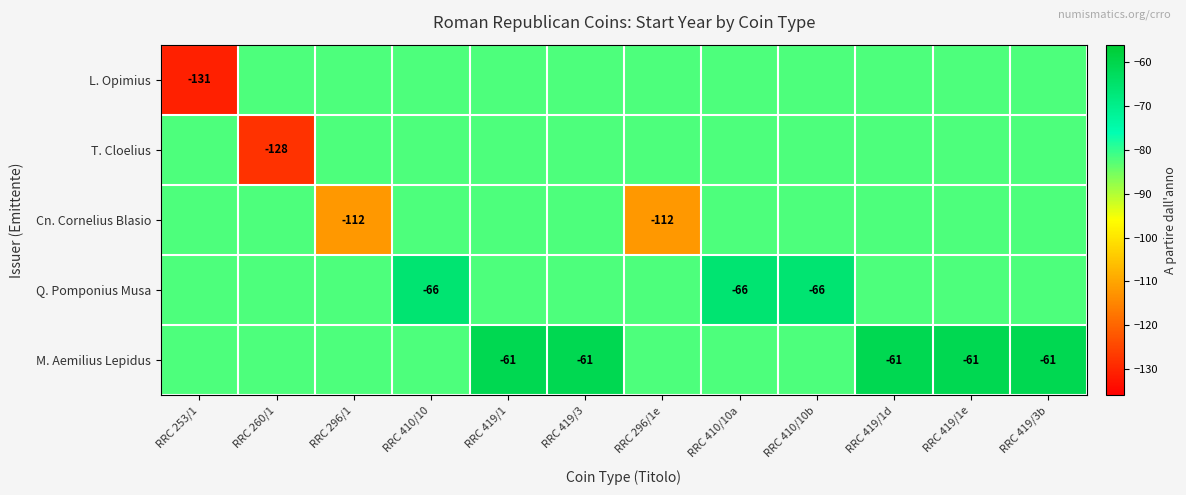

At which category is the sum across all series the highest?

RRC 419/1